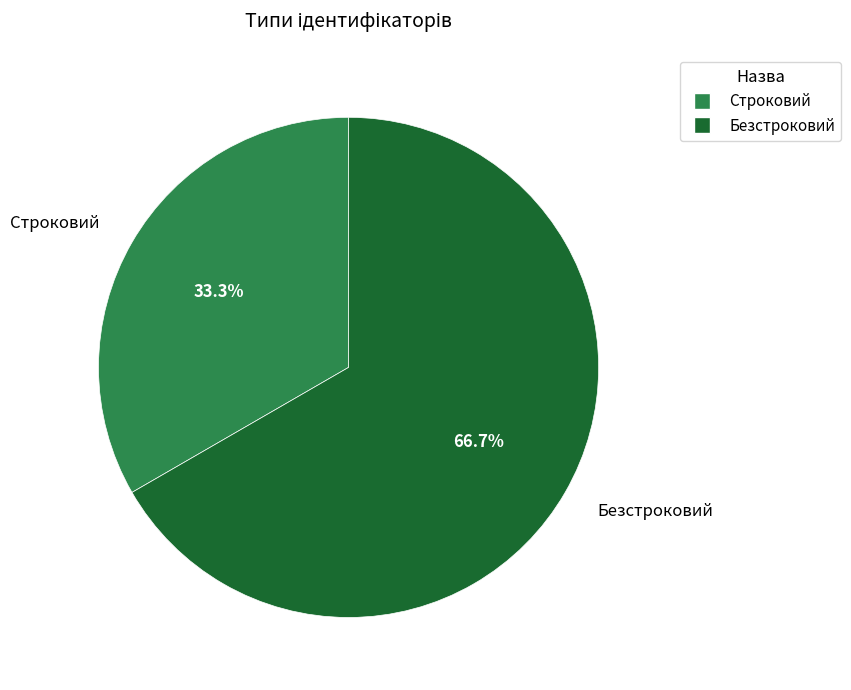

What percentage is the Строковий slice, to the nearest percent?

33%